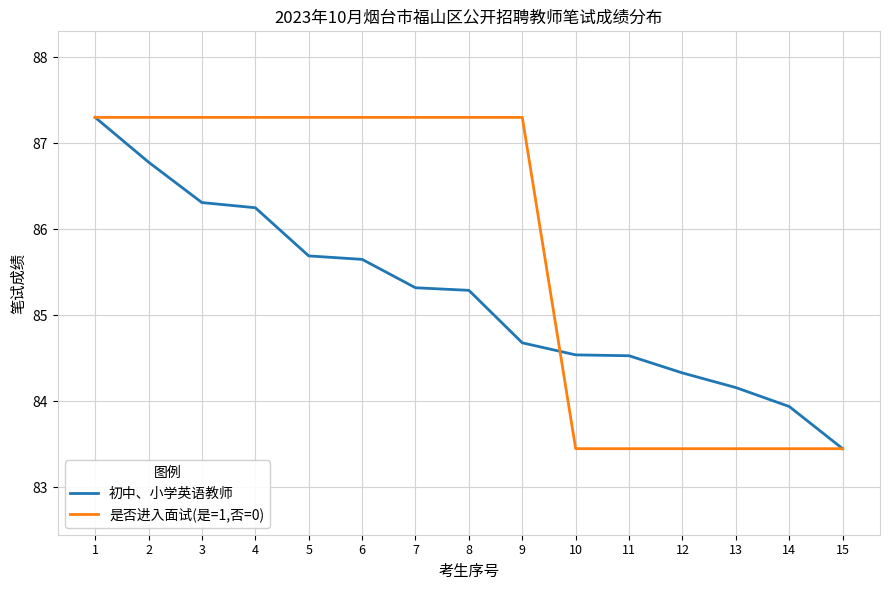

What is the minimum value shown in the chart?

83.5